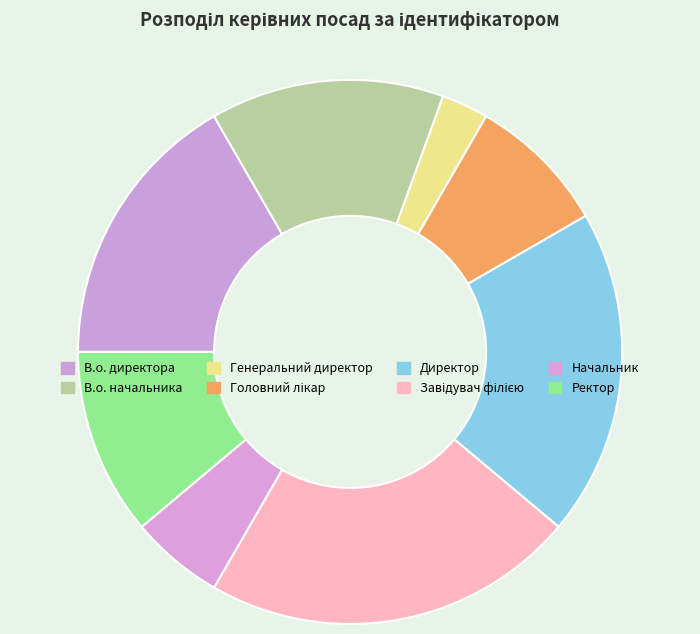

What percentage is the В.о. начальника slice, to the nearest percent?

14%